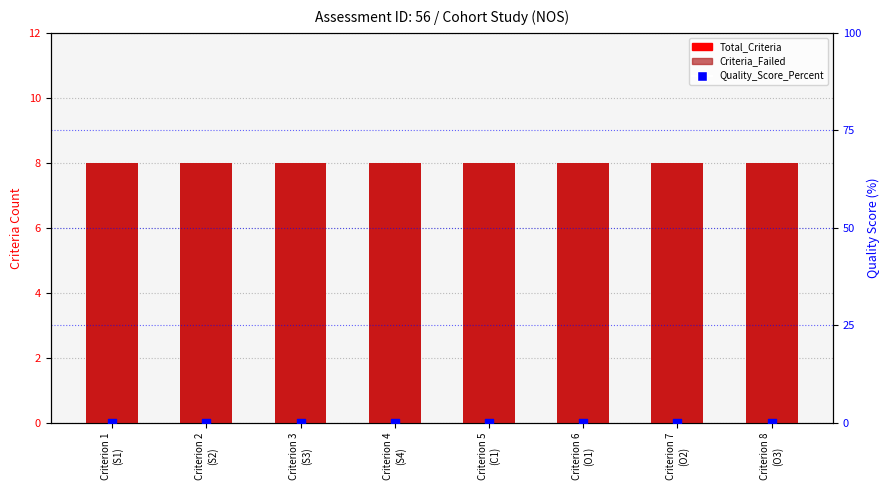

Which series contains the highest Y value?

Total_Criteria